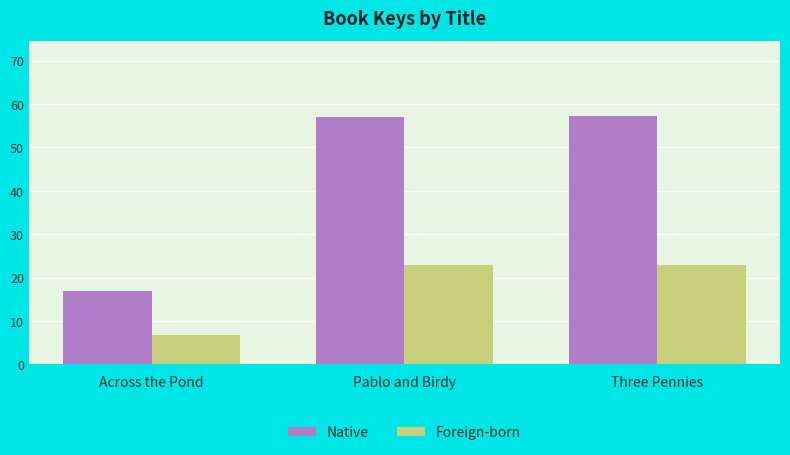

Are the bars horizontal?

No